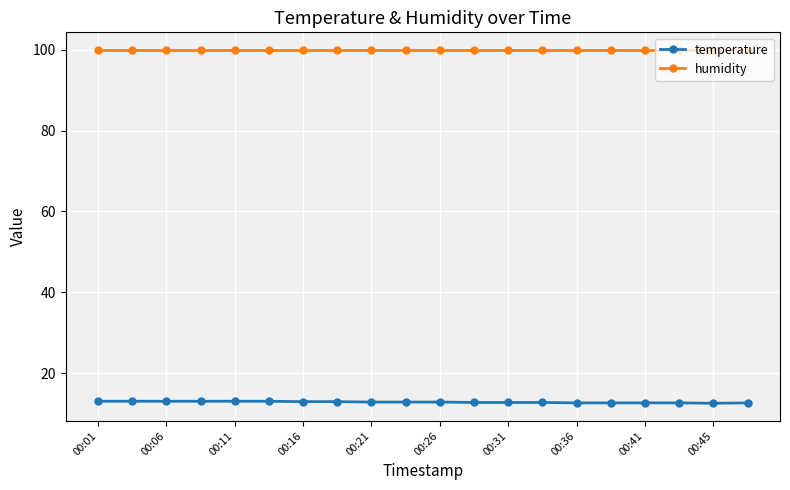

What is the average value of the humidity series?

99.9